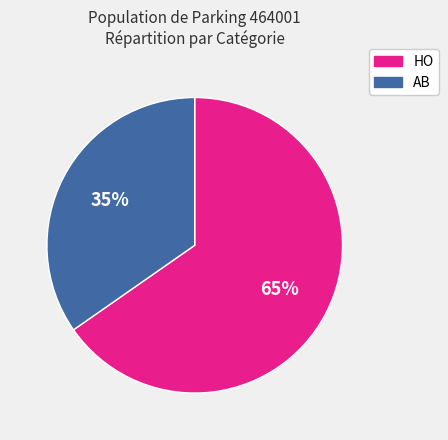

To the nearest percent, what is the combined percentage of HO and AB?

100%